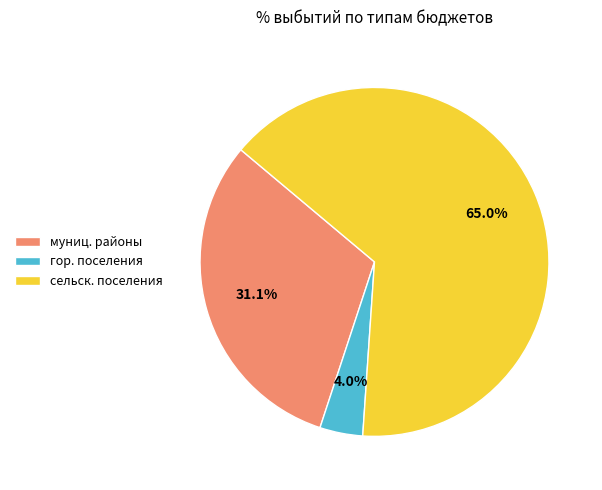

Count the number of slices in the pie.

3